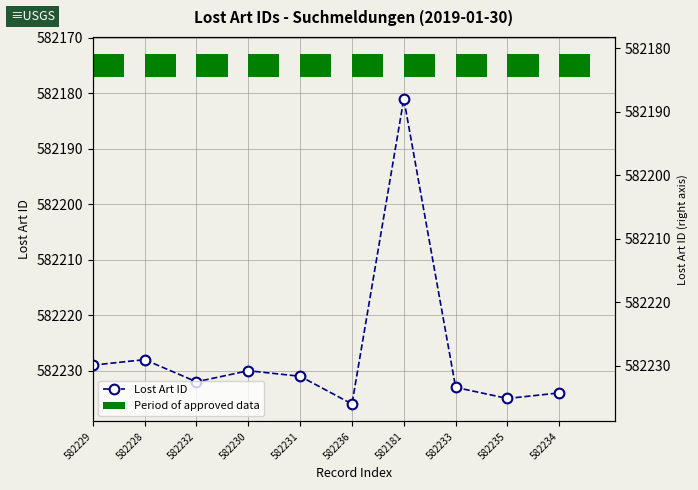

How many values in the Lost Art ID series are below 582232?

5